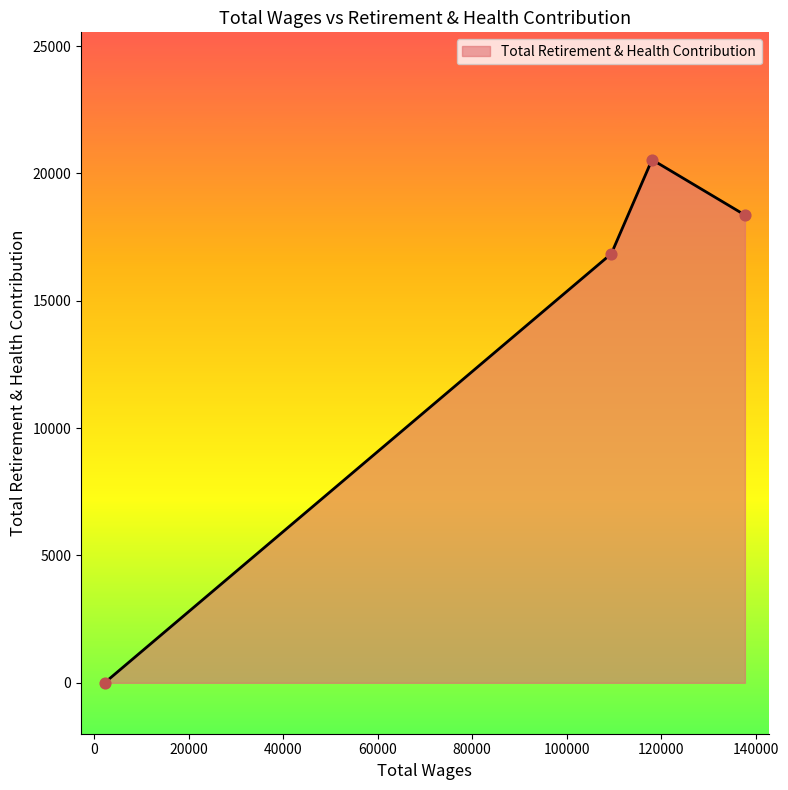

True or false: the data has more than 1 interior local peaks.

False